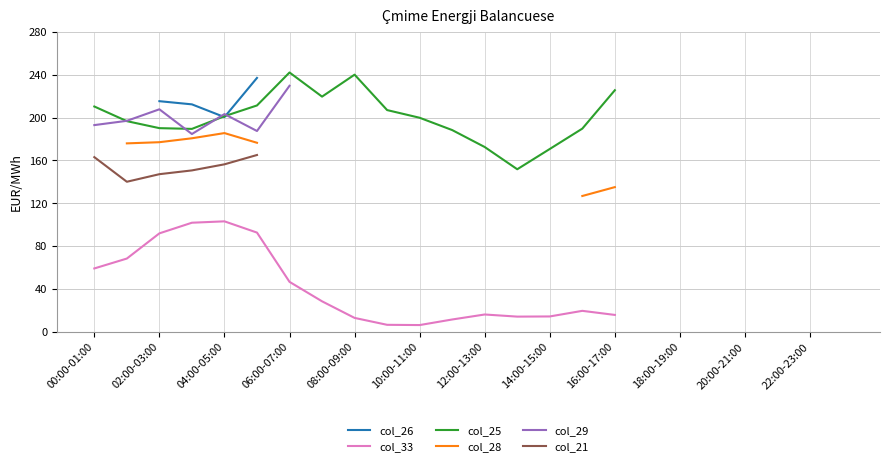

True or false: col_33 and col_25 intersect in this chart.

False